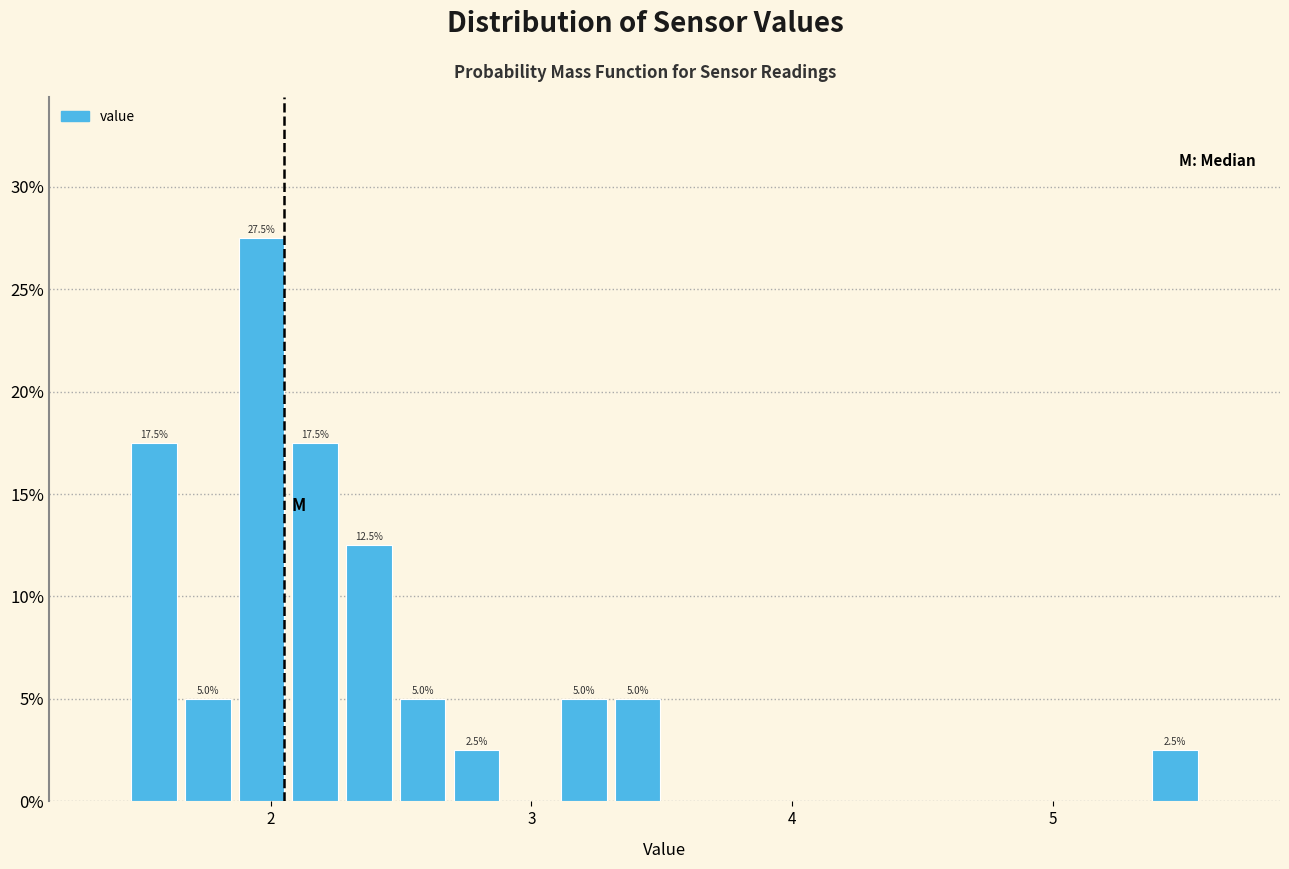

Around what value on the x-axis is the tallest bar? Give the approximate position of its centre, as read against the axis.

2.0